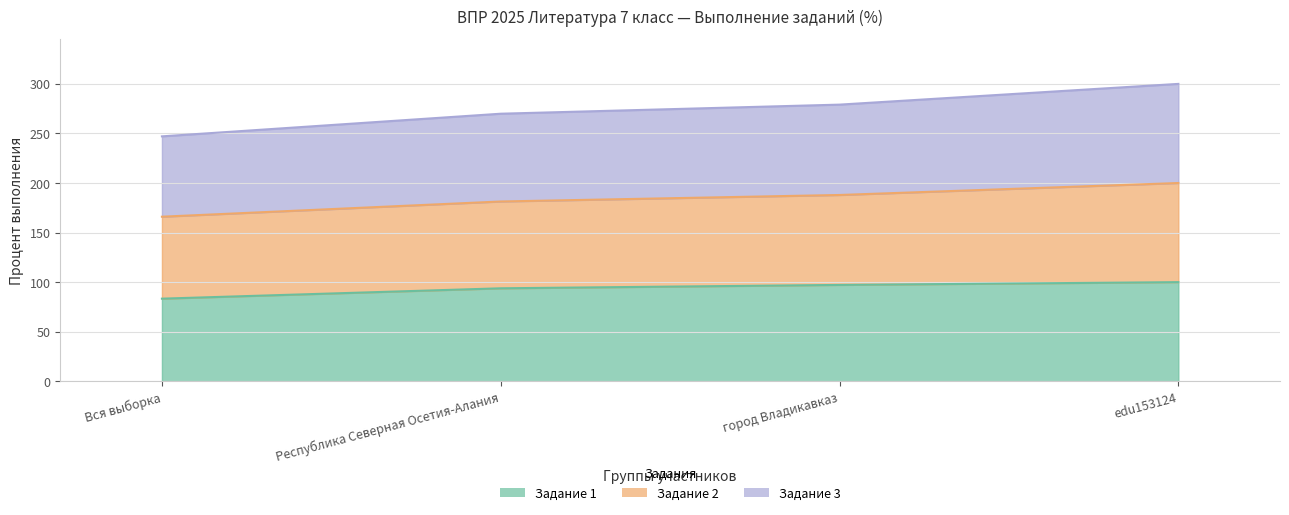

The Задание 3 series shows 71.6 at edu153124. True or false?

False